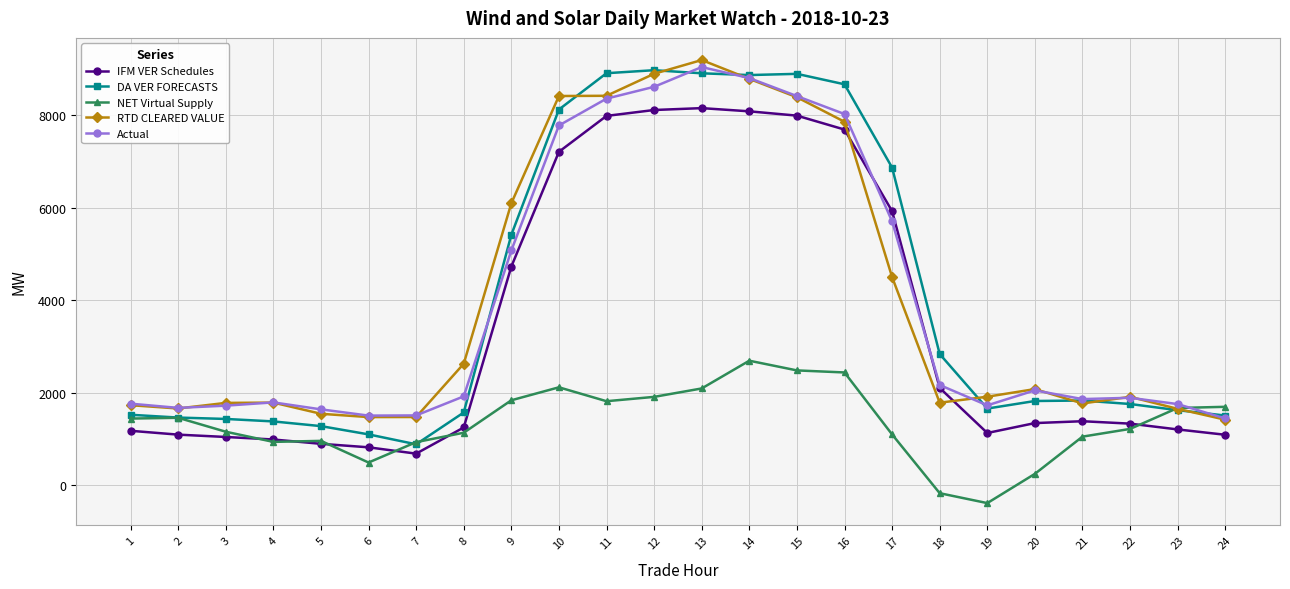

True or false: DA VER FORECASTS has a value of 779.6 at 1.

False